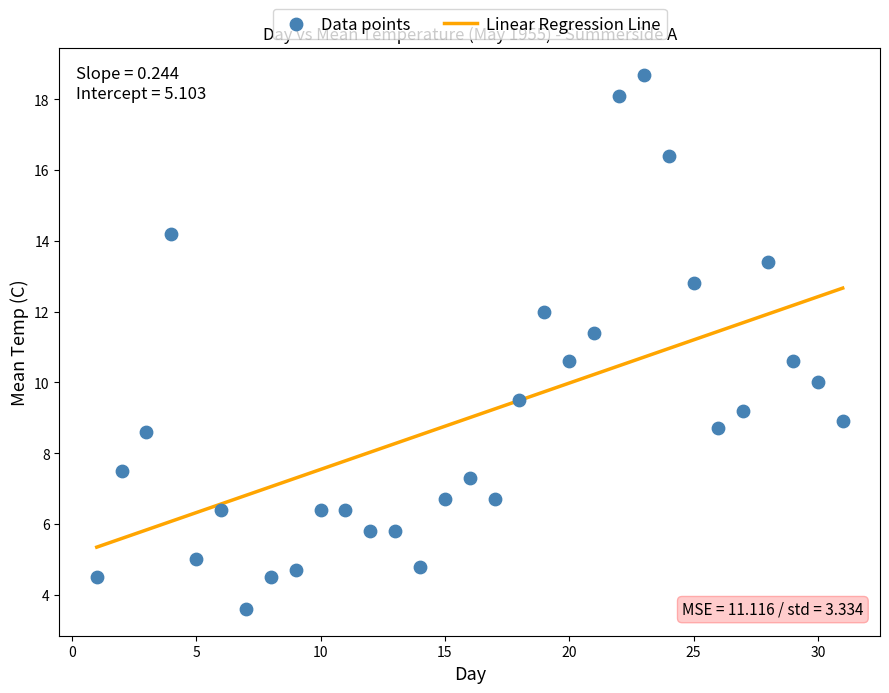

What is the range of X values (max minus min)?

30.0